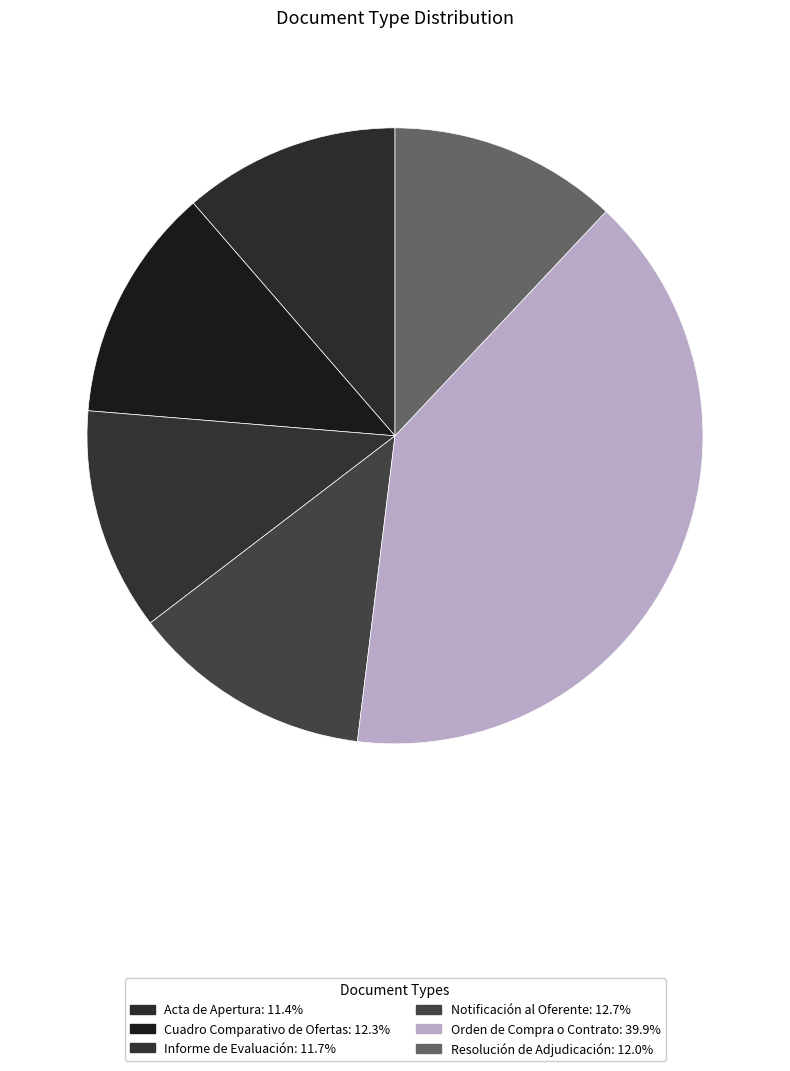

Between Acta de Apertura and Orden de Compra o Contrato, which is larger?

Orden de Compra o Contrato